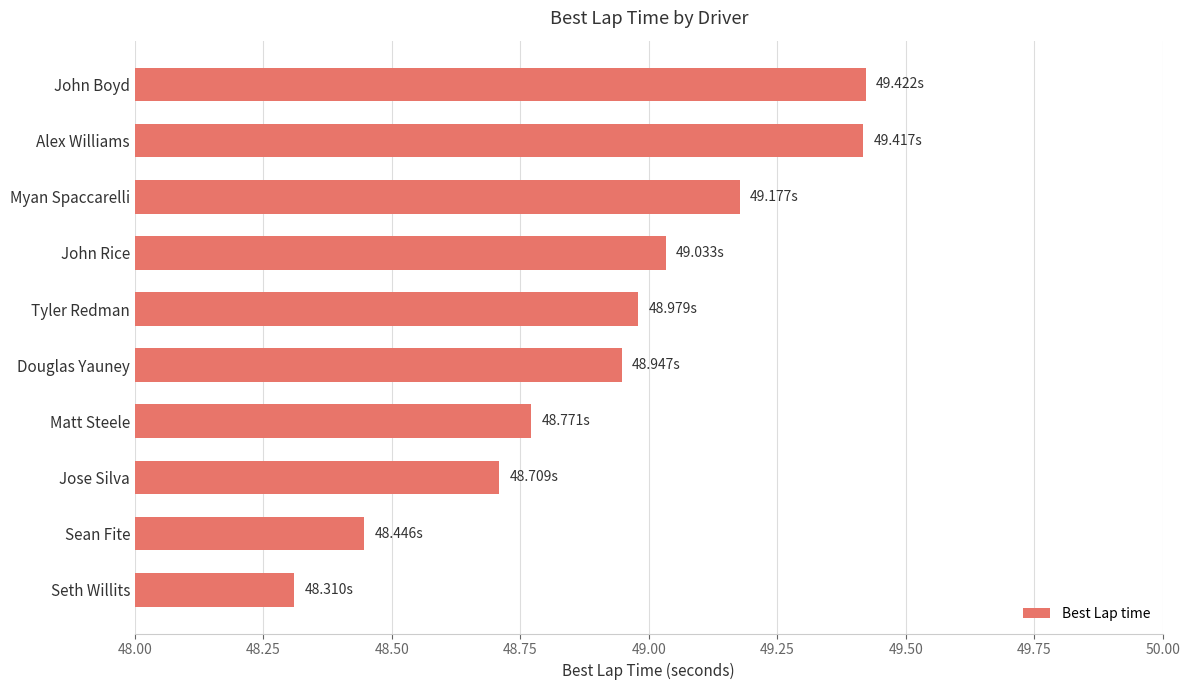

How many bars are there in total?

10